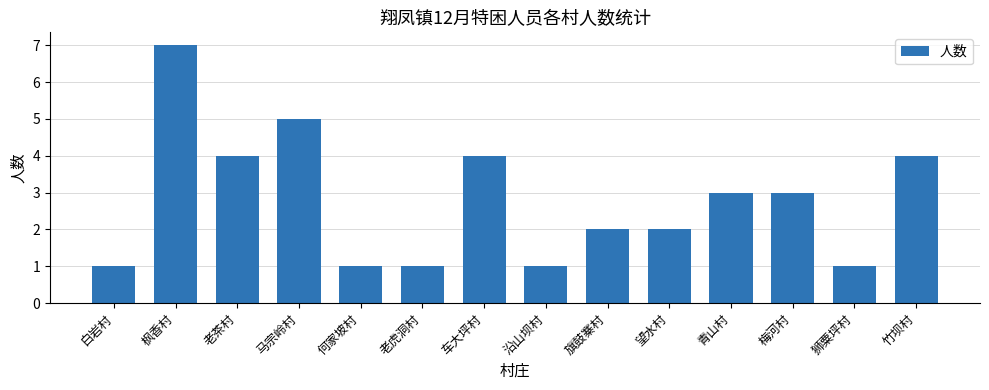

Is it true that the value at 旗鼓寨村 is 3?

False